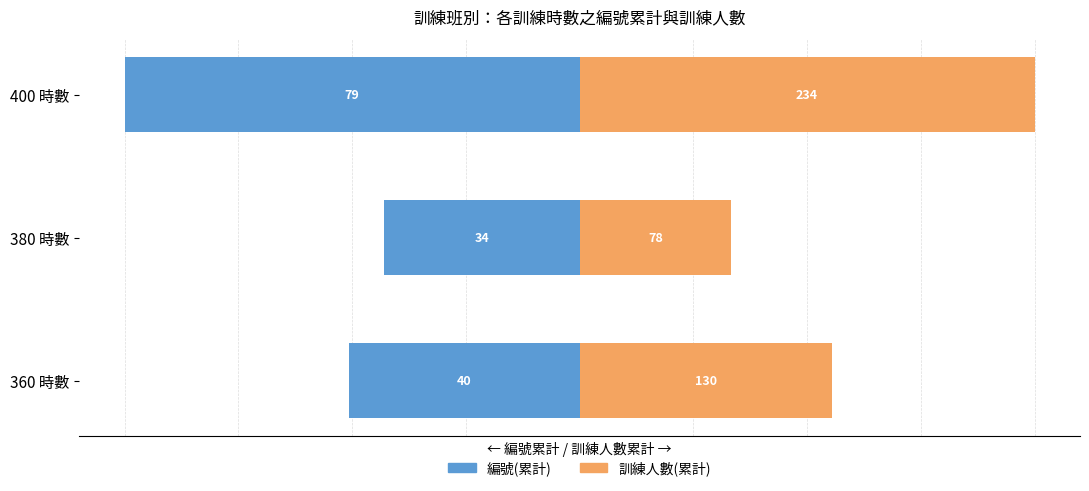

Which series has the largest range (max minus min)?

訓練人數(累計)